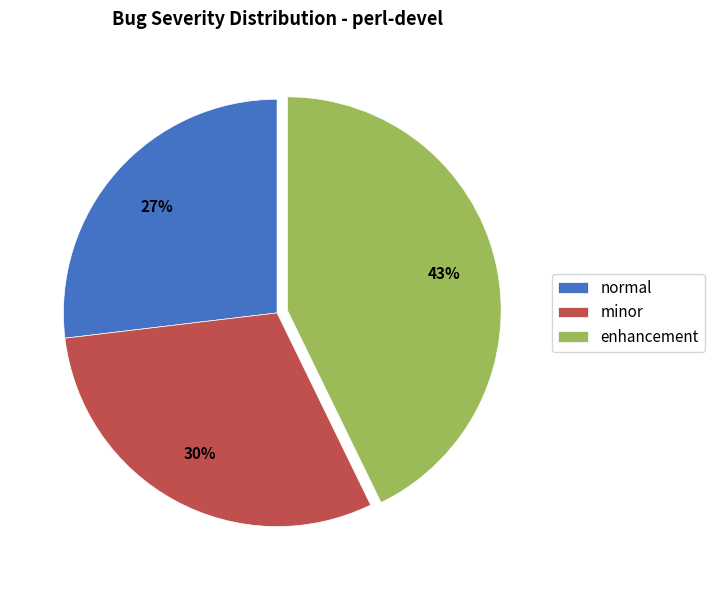

Combined, do minor and normal account for over 50%?

Yes